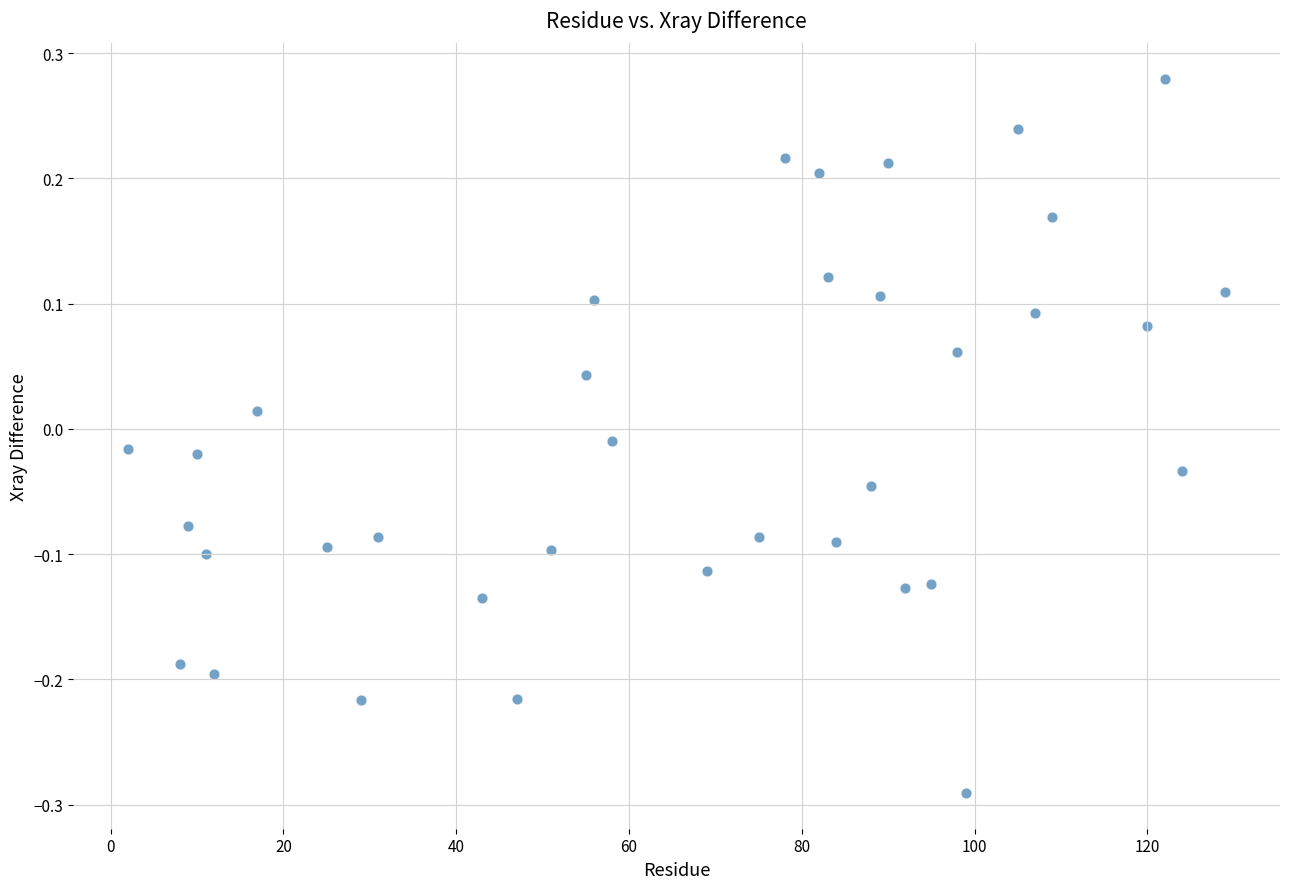

What is the range of Y values (max minus min)?

0.6